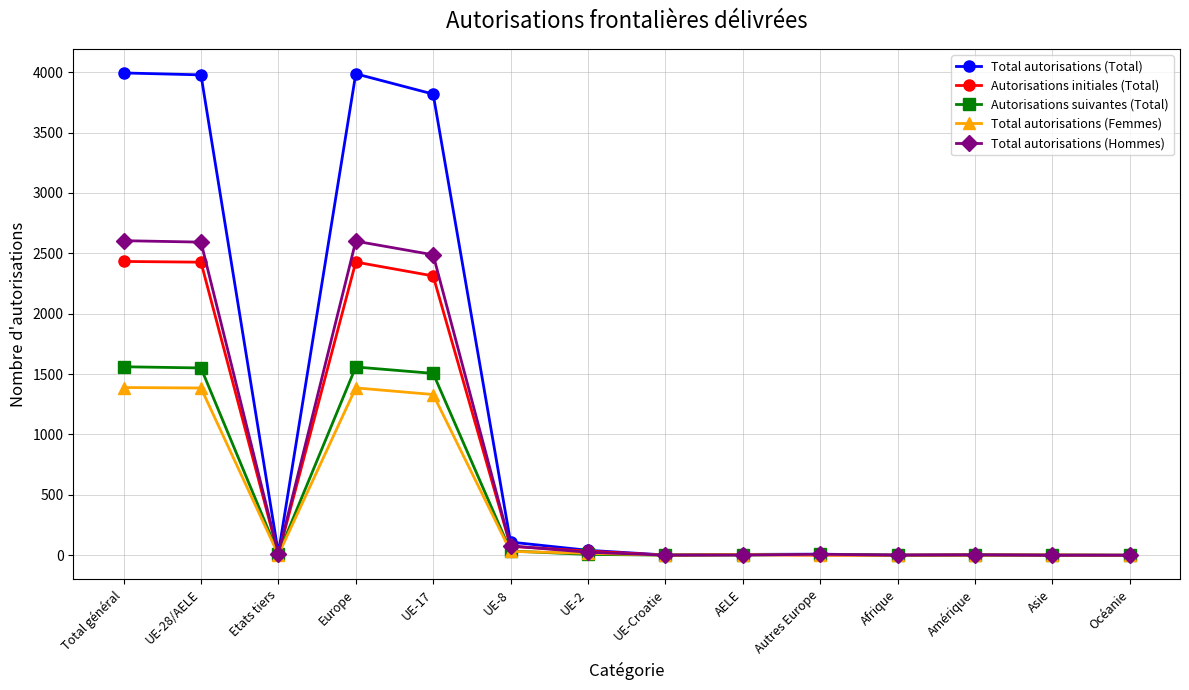

What is the label of the 2nd point from the left?

UE-28/AELE